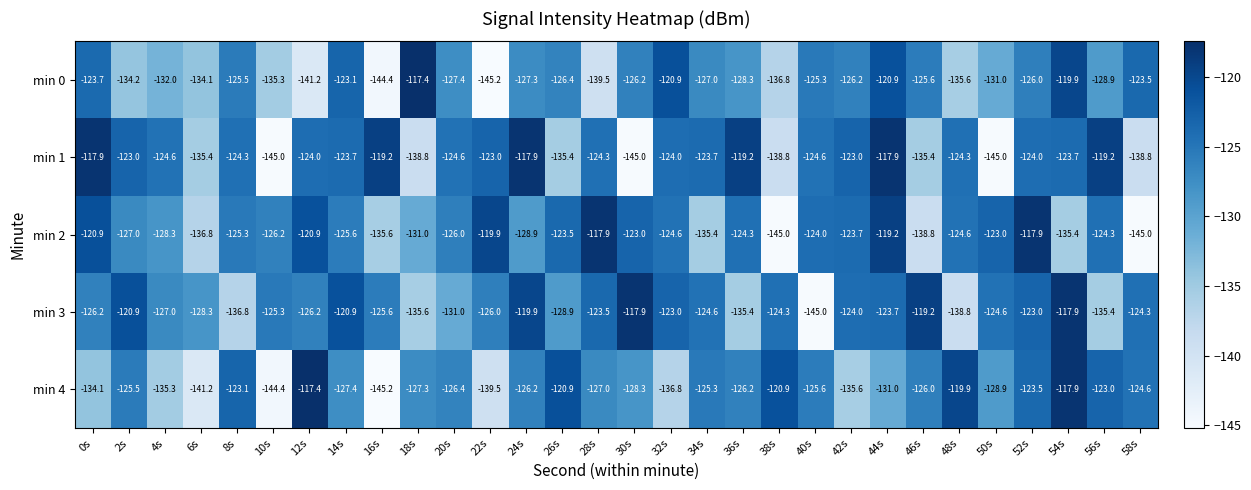

What is the difference between the maximum and second lowest values in the min 1 series?

27.1